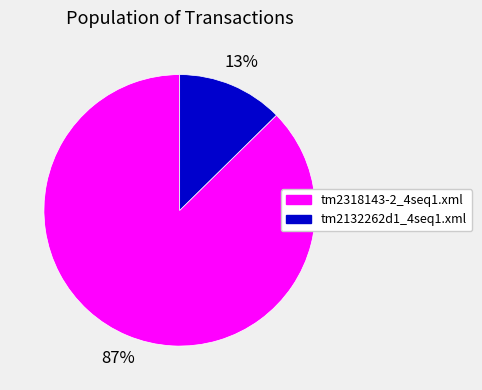

Between tm2318143-2_4seq1.xml and tm2132262d1_4seq1.xml, which is larger?

tm2318143-2_4seq1.xml